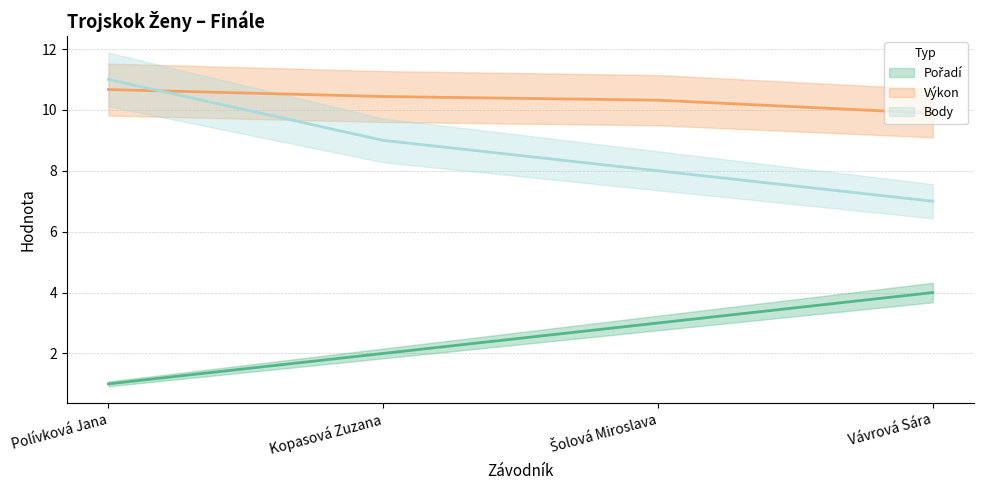

How many series are shown in this chart?

3